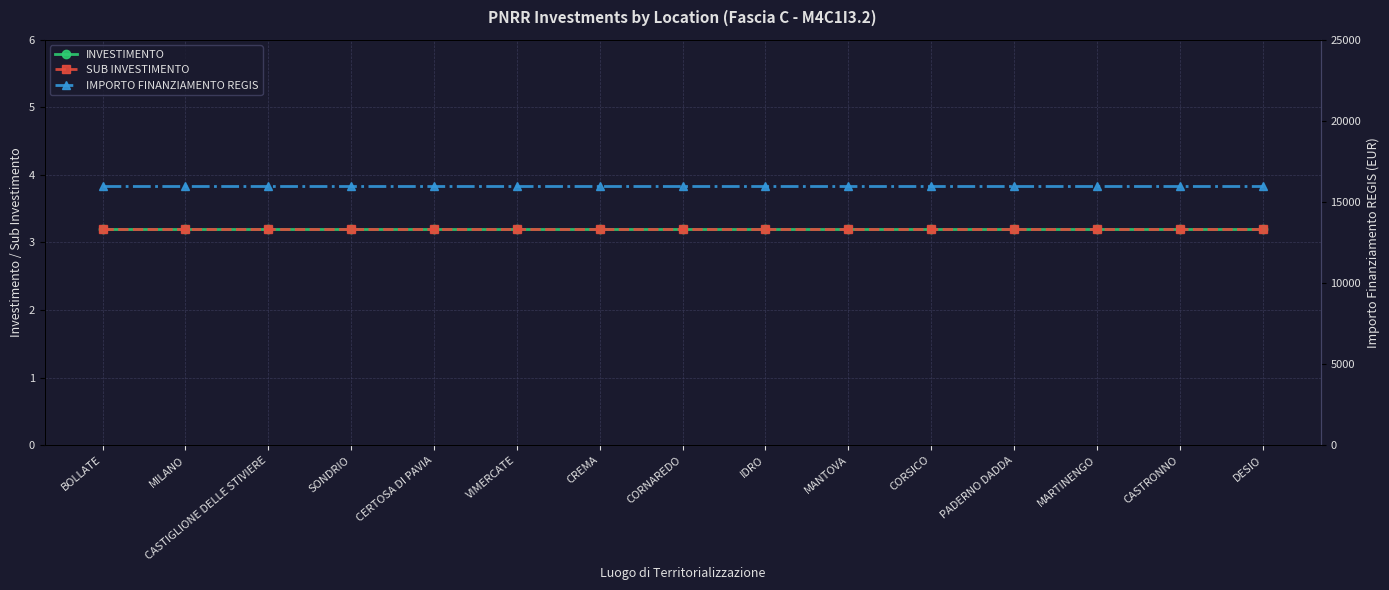

What is the difference between the highest and lowest values at DESIO?

15996.8